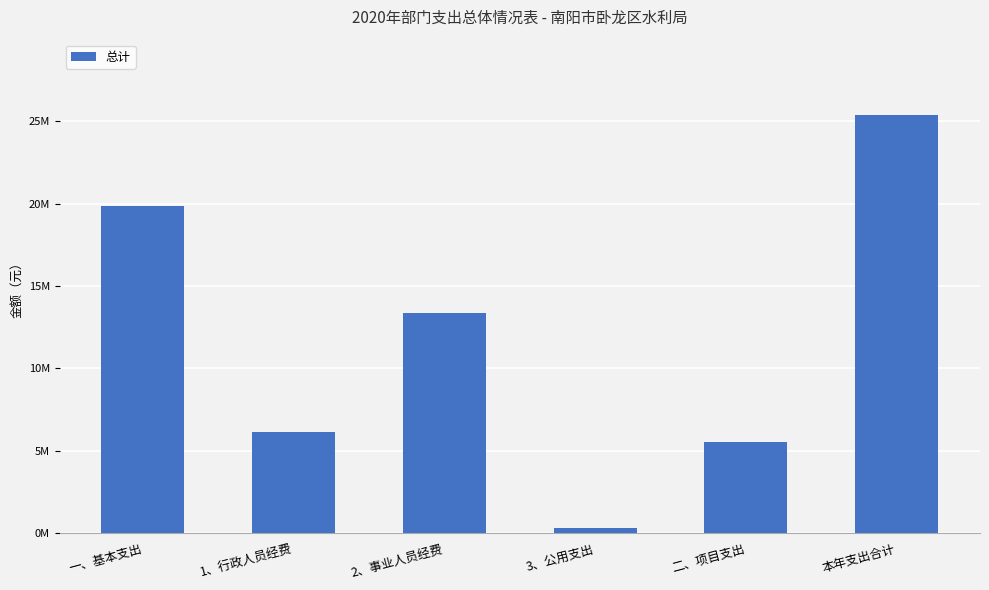

Which category has the lowest value across all series?

3、公用支出